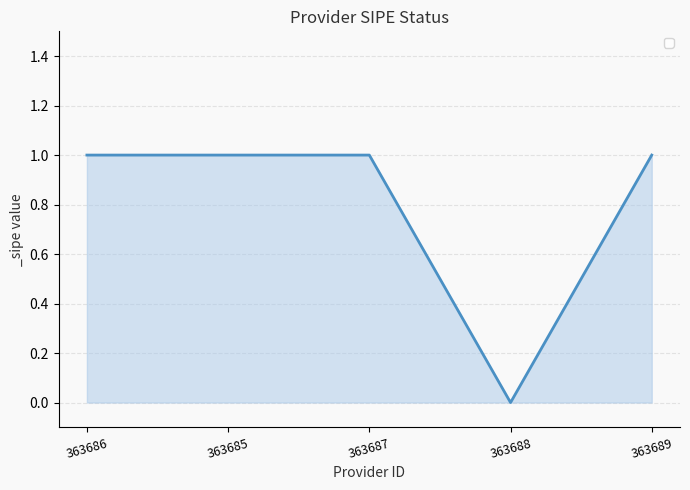

The chart shows a value of 1 at 363685. True or false?

True